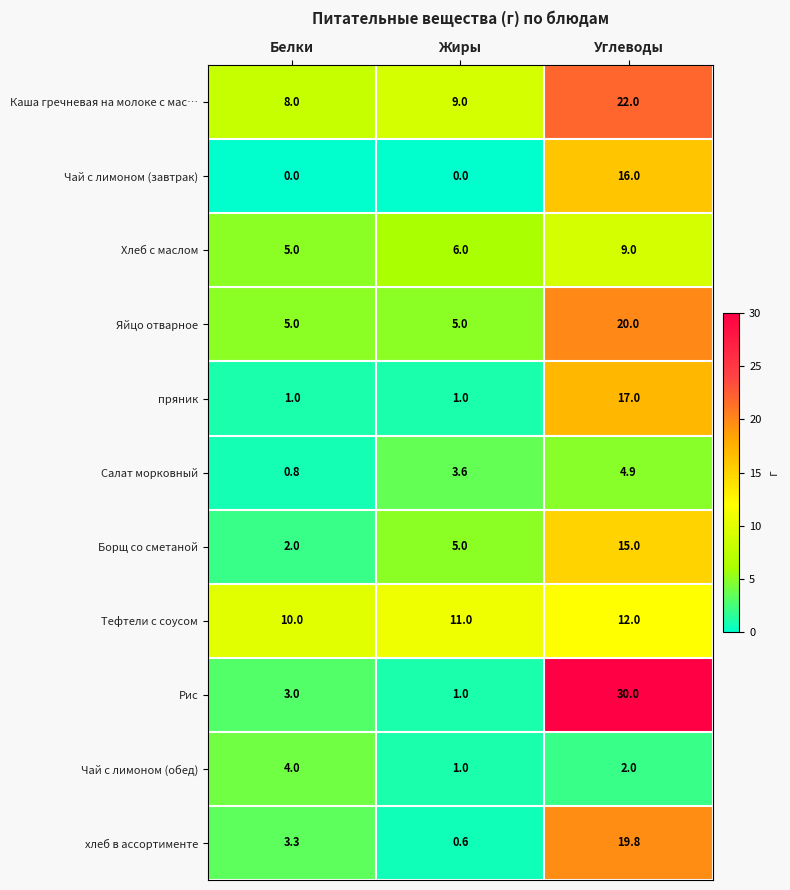

Is it true that Каша гречневая на молоке с мас… equals 22.0 at Углеводы?

True